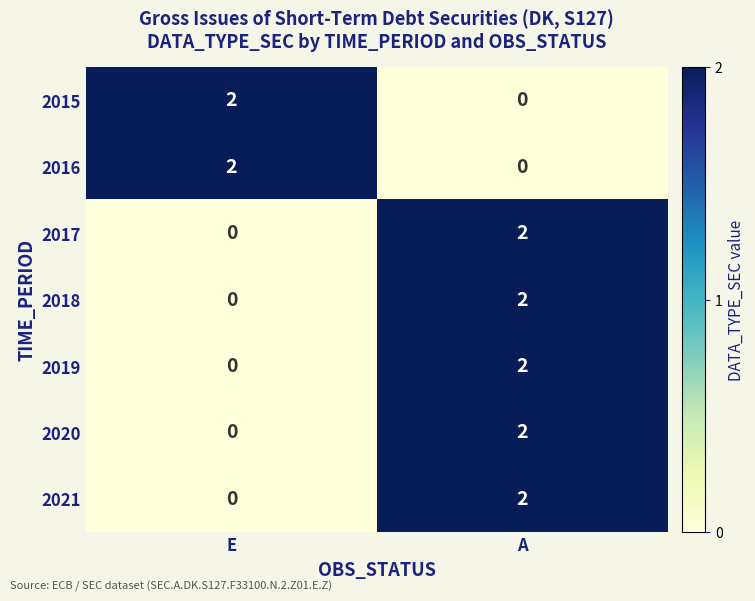

List the labels in order of 2017 value, largest first.

A, E